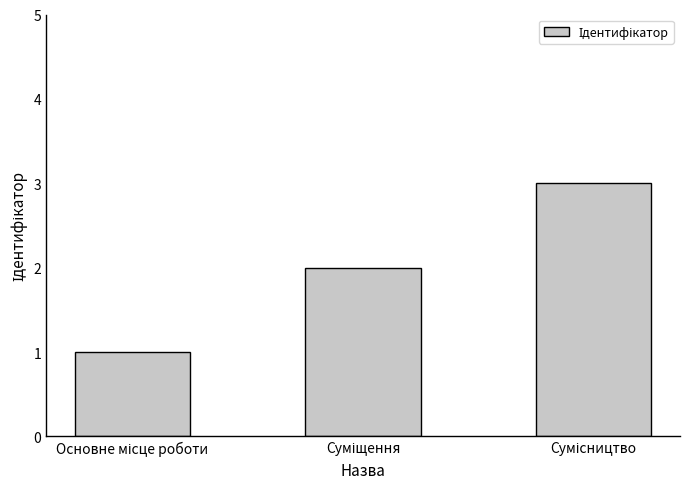

What is the sum of all values?

6